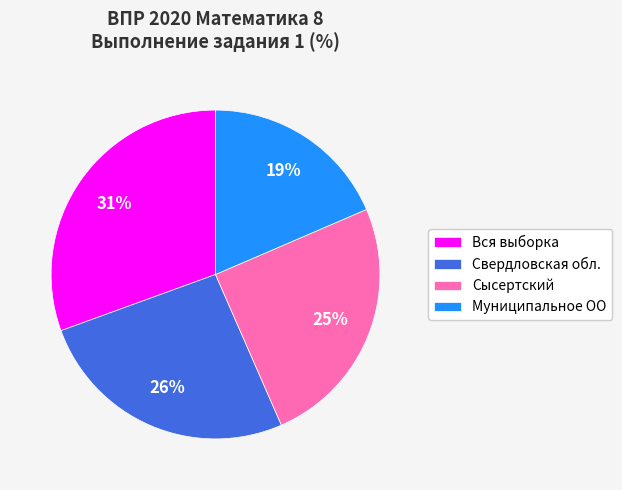

To the nearest percent, what percentage of the pie is Свердловская обл.?

26%